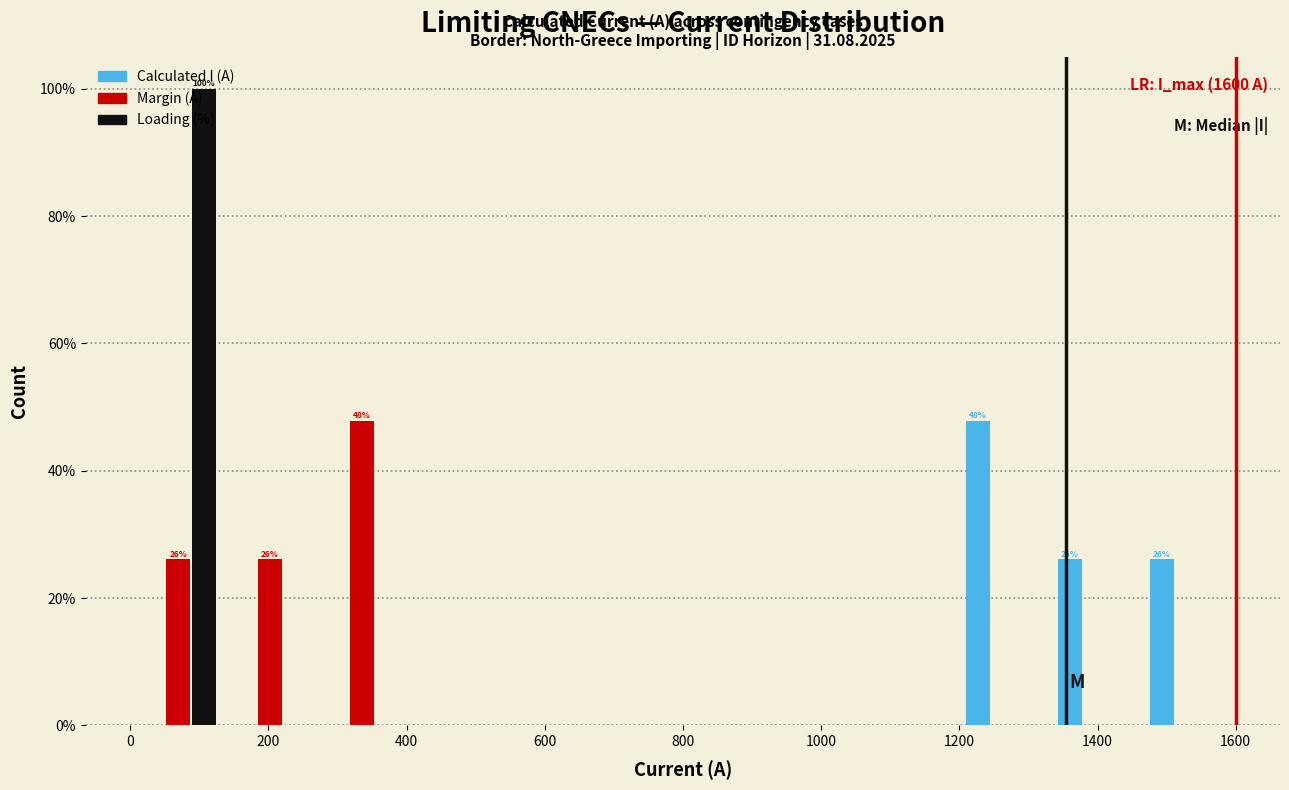

In the Margin (A) series, which range on the x-axis has the tallest bar?

260 to 400